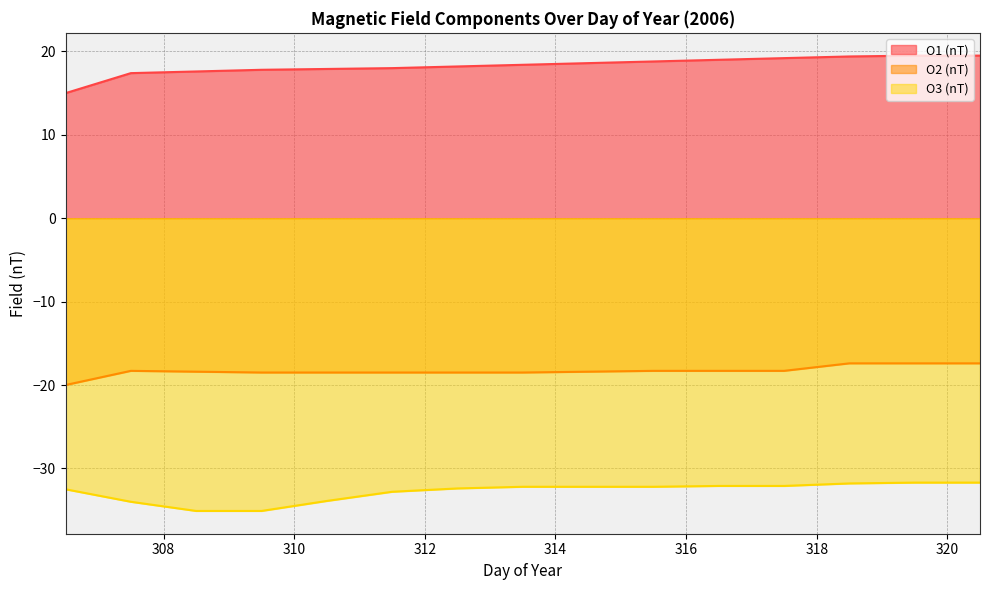

True or false: O3 (nT) has more than 1 interior local peaks.

False